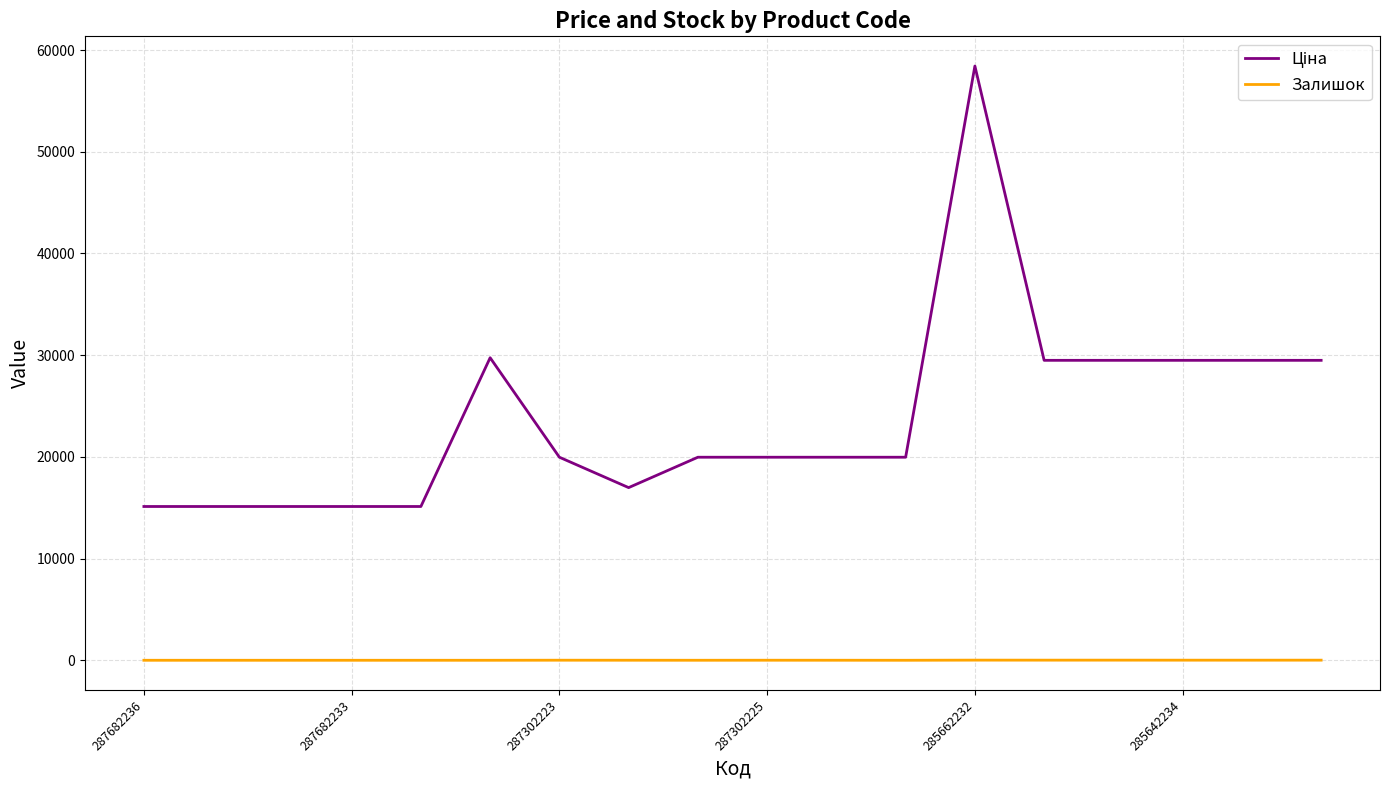

Is this an area chart (filled region under the line)?

No